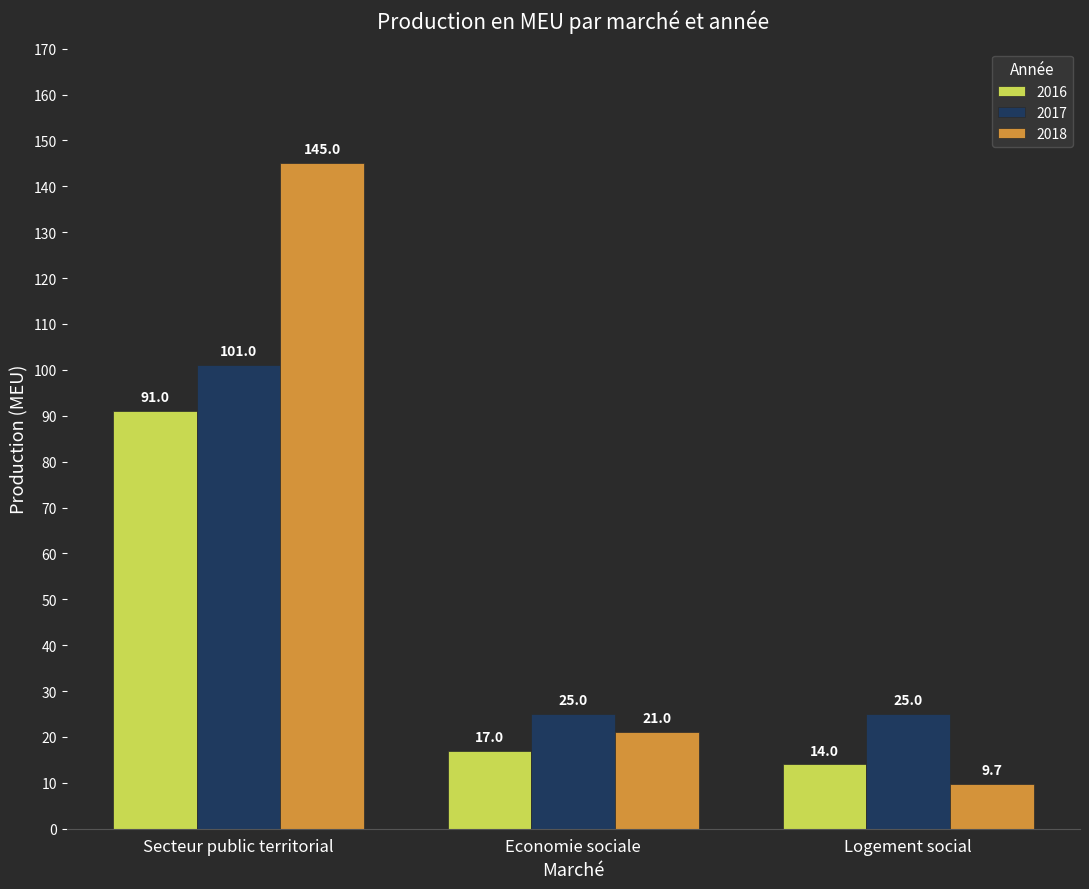

How many values in the 2017 series exceed 25?

1